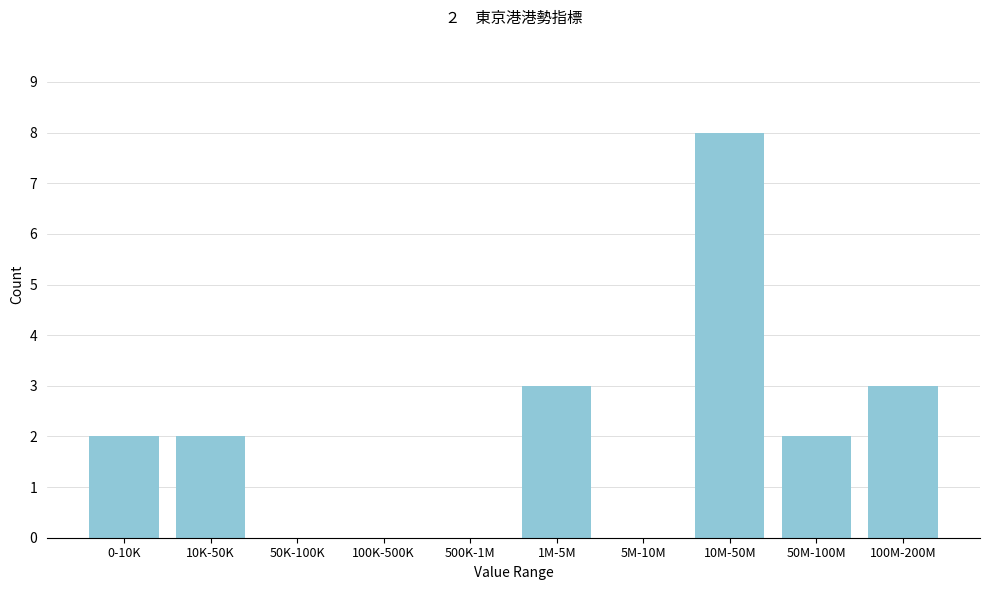

Reading left to right, list all the values displayed in this chart.

0-10K=2	10K-50K=2	50K-100K=0	100K-500K=0	500K-1M=0	1M-5M=3	5M-10M=0	10M-50M=8	50M-100M=2	100M-200M=3